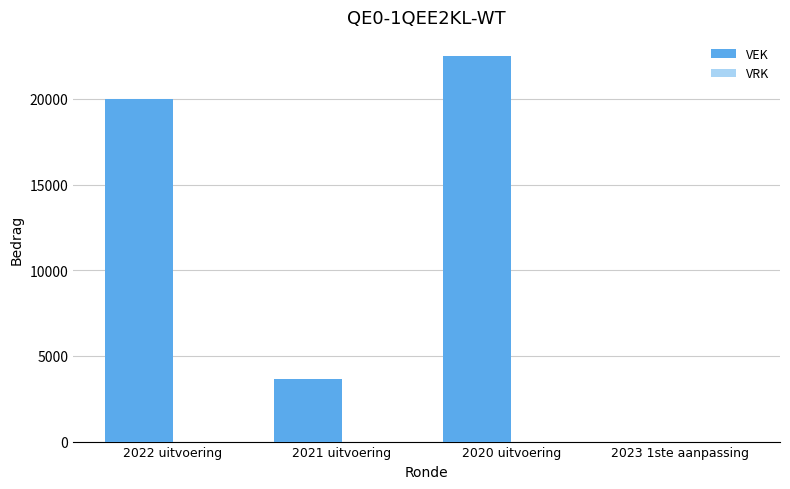

The chart shows a value of 3645 at 2021 uitvoering. True or false?

True